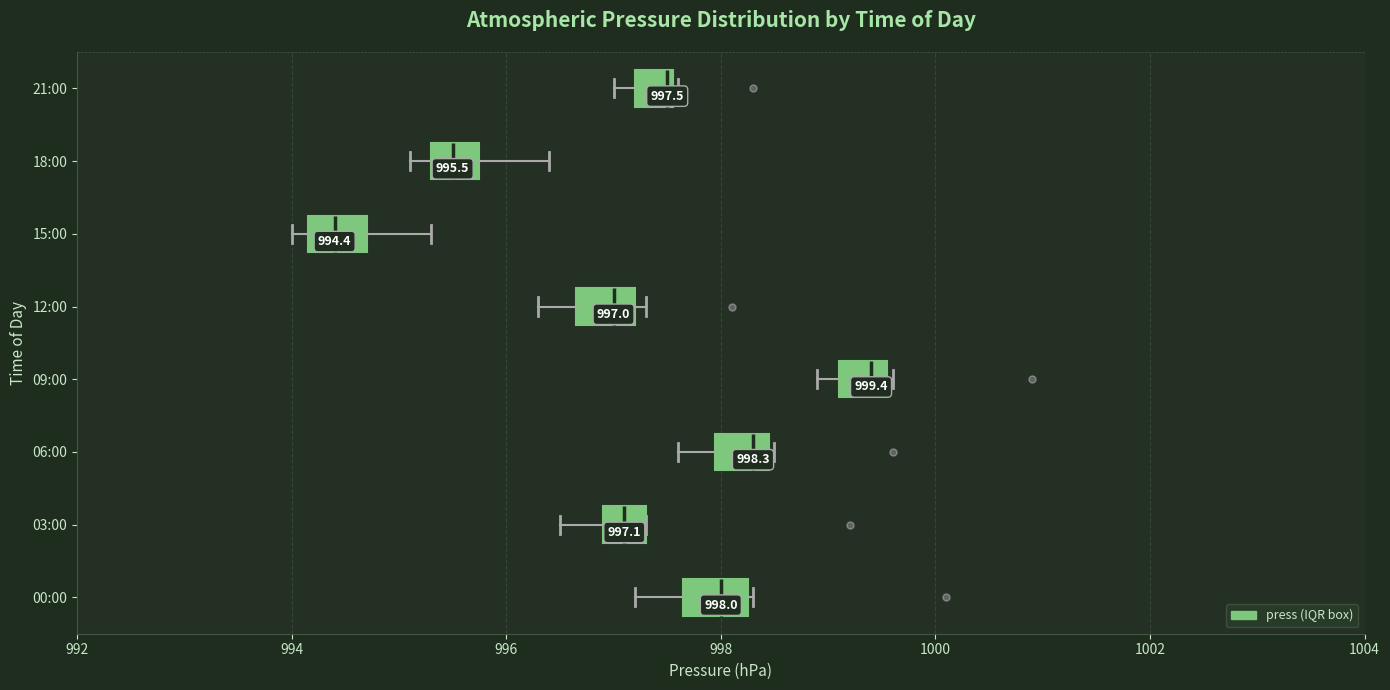

Which box has the furthest to the right median line?

09:00